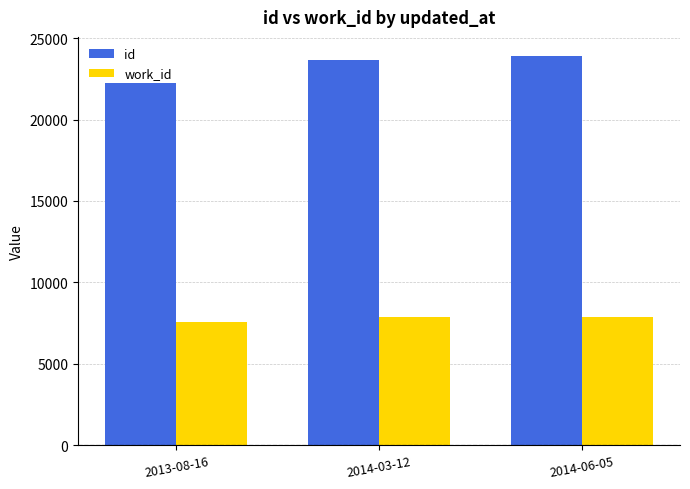

Is the value of work_id at 2014-06-05 greater than the value of id at 2013-08-16?

No